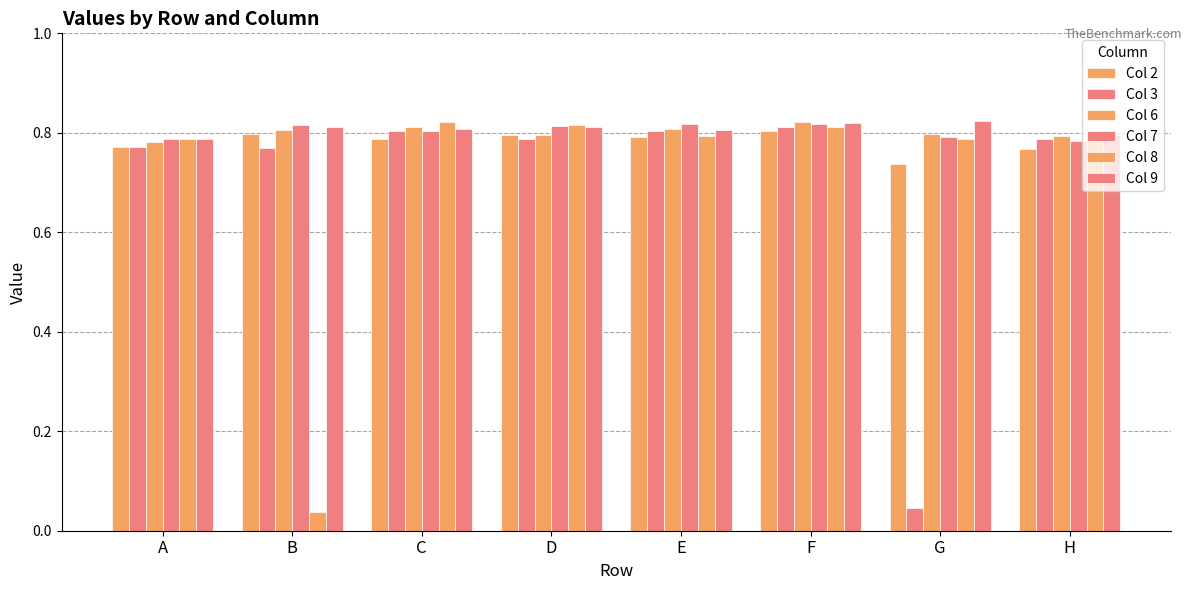

How many groups of bars are there?

8